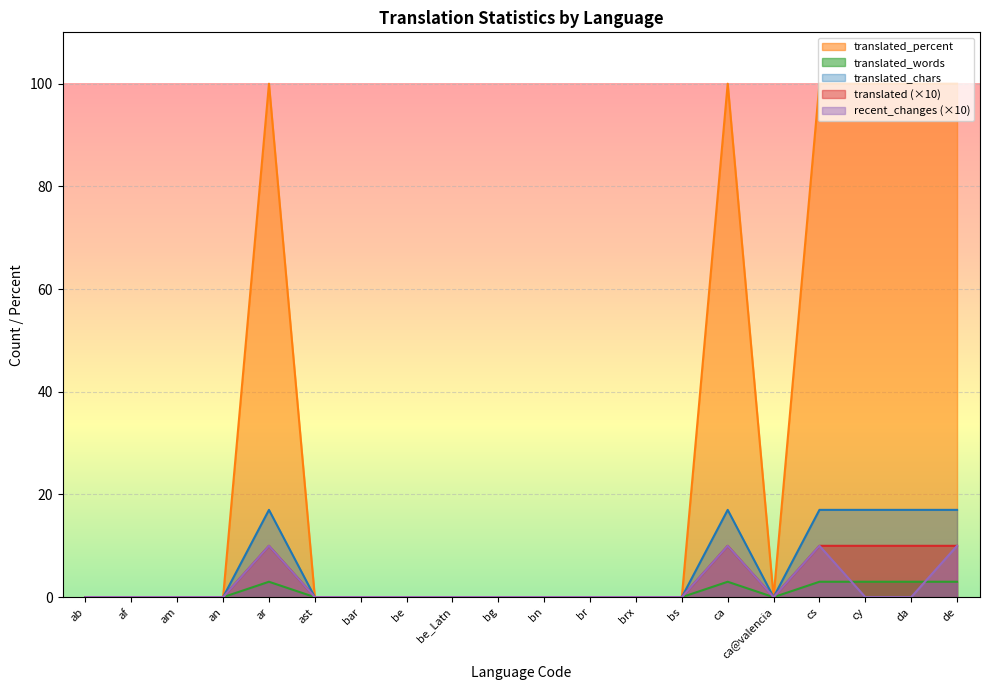

How many categories are shown in the chart?

20